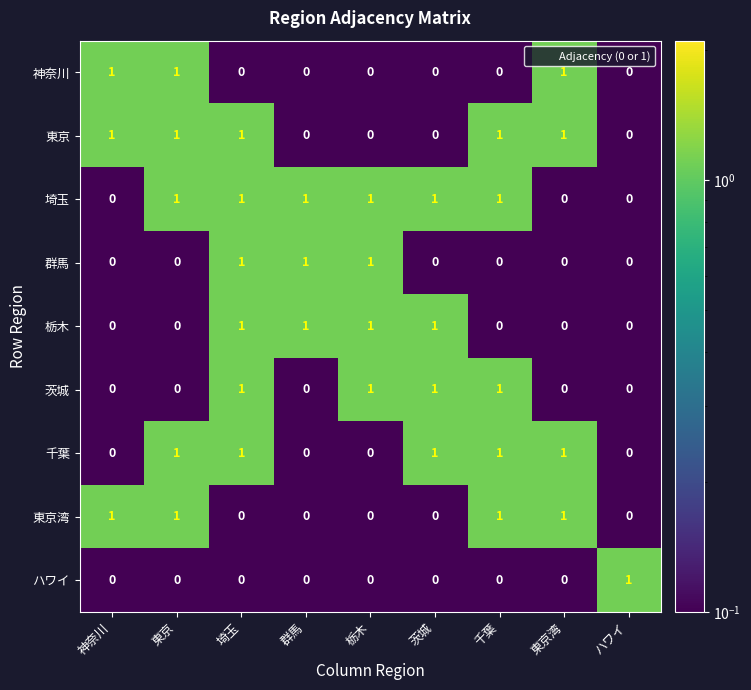

Which series has the largest total across all categories?

埼玉